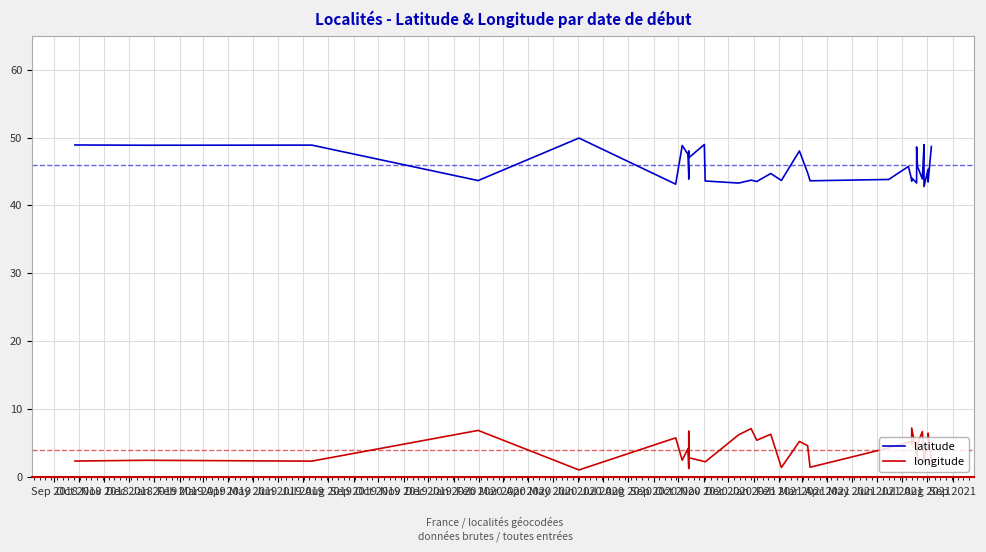

What is the minimum value shown in the chart?

1.1